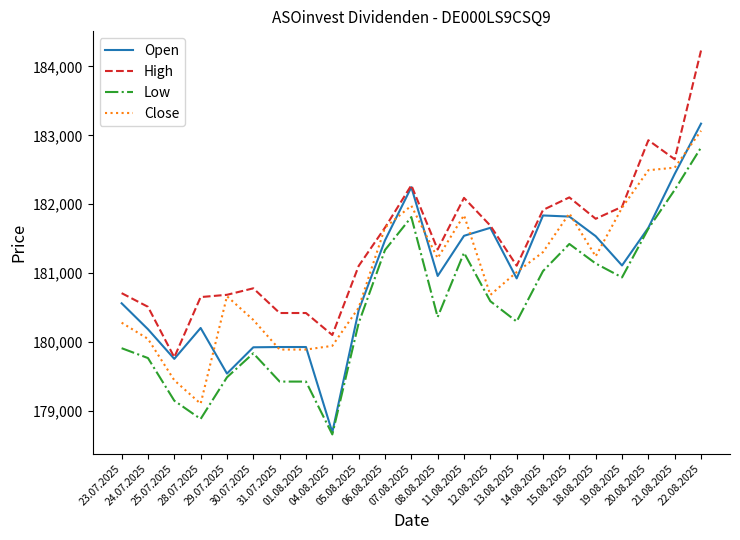

What is the difference between the second highest and minimum values in the Low series?

3545